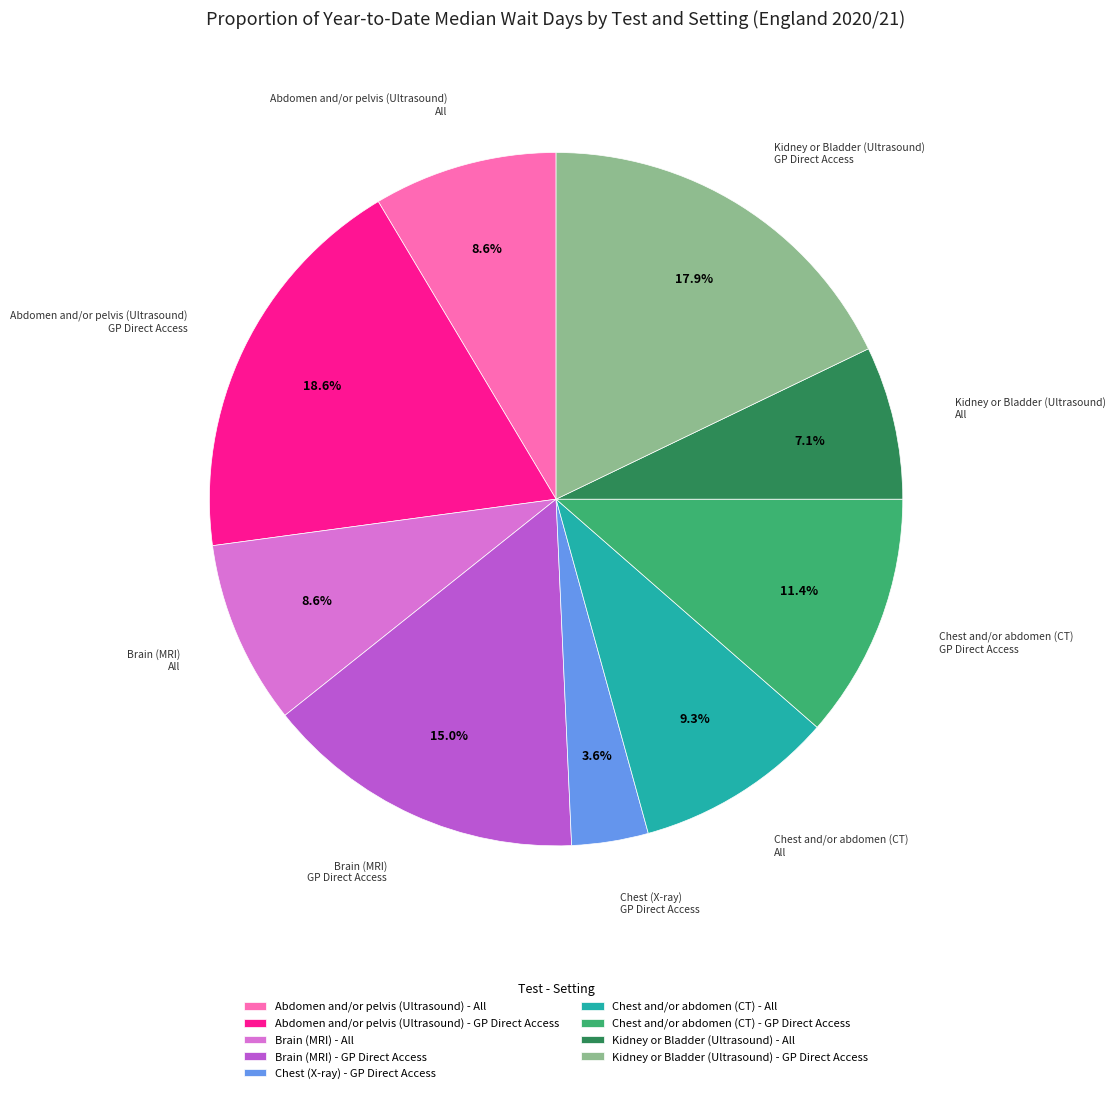

Is it true that Chest and/or abdomen (CT) - All is 9% of the pie?

True